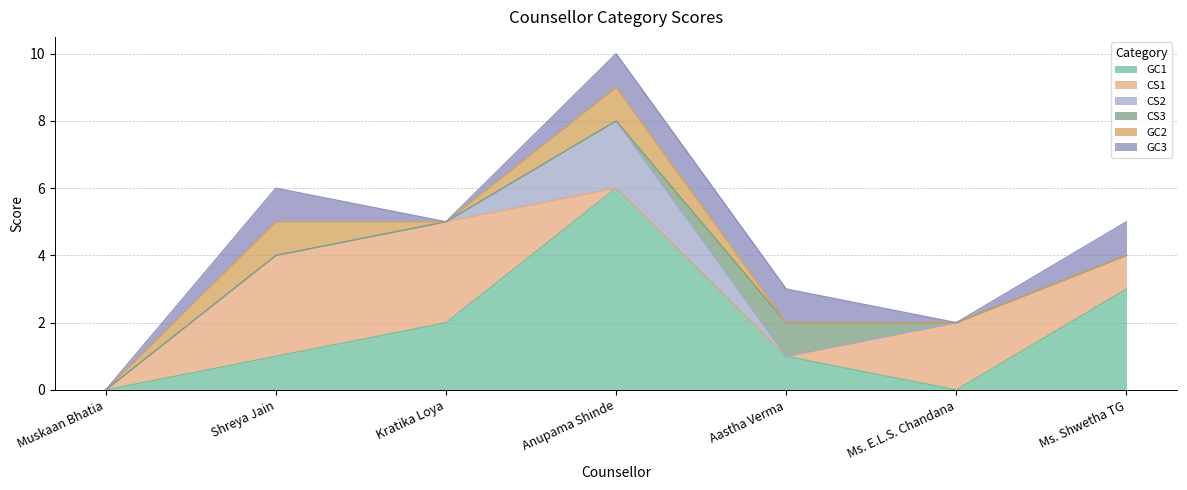

At Aastha Verma, list the series in order from largest to smallest.

GC1, CS3, GC3, CS1, CS2, GC2